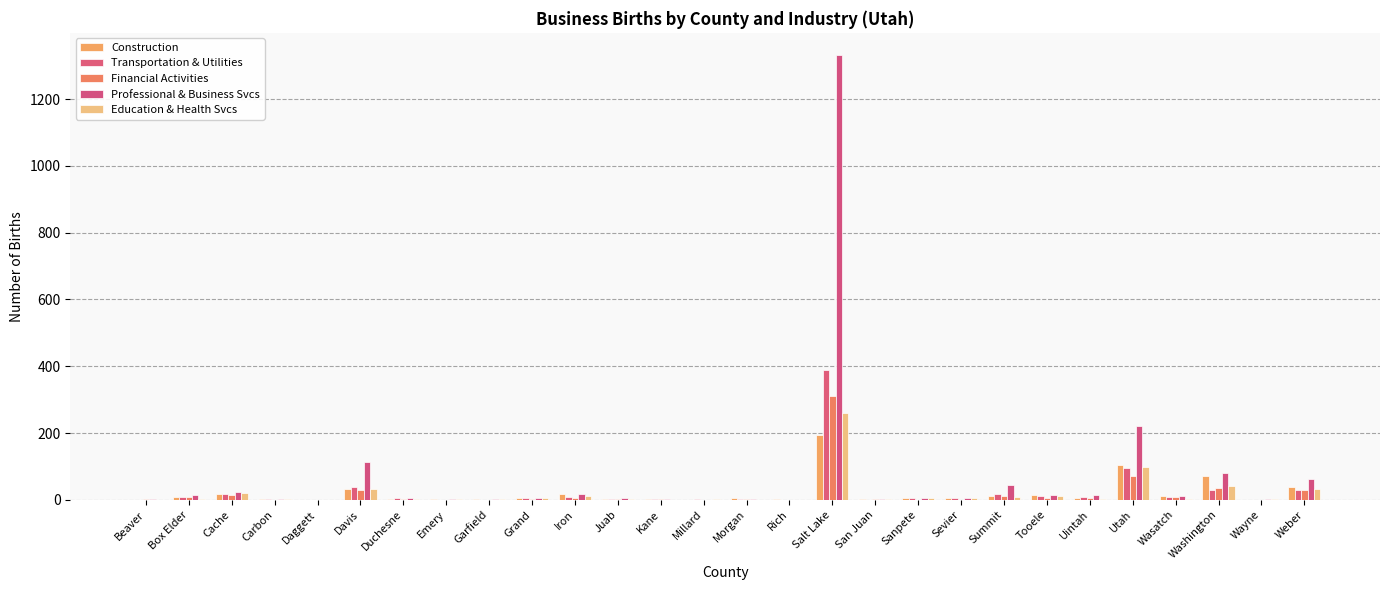

What is the difference between the maximum and minimum values in the Construction series?

193